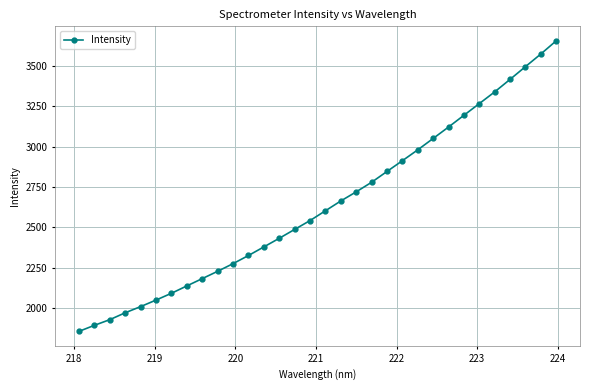

What is the value of the 15th point from the left?

2486.9